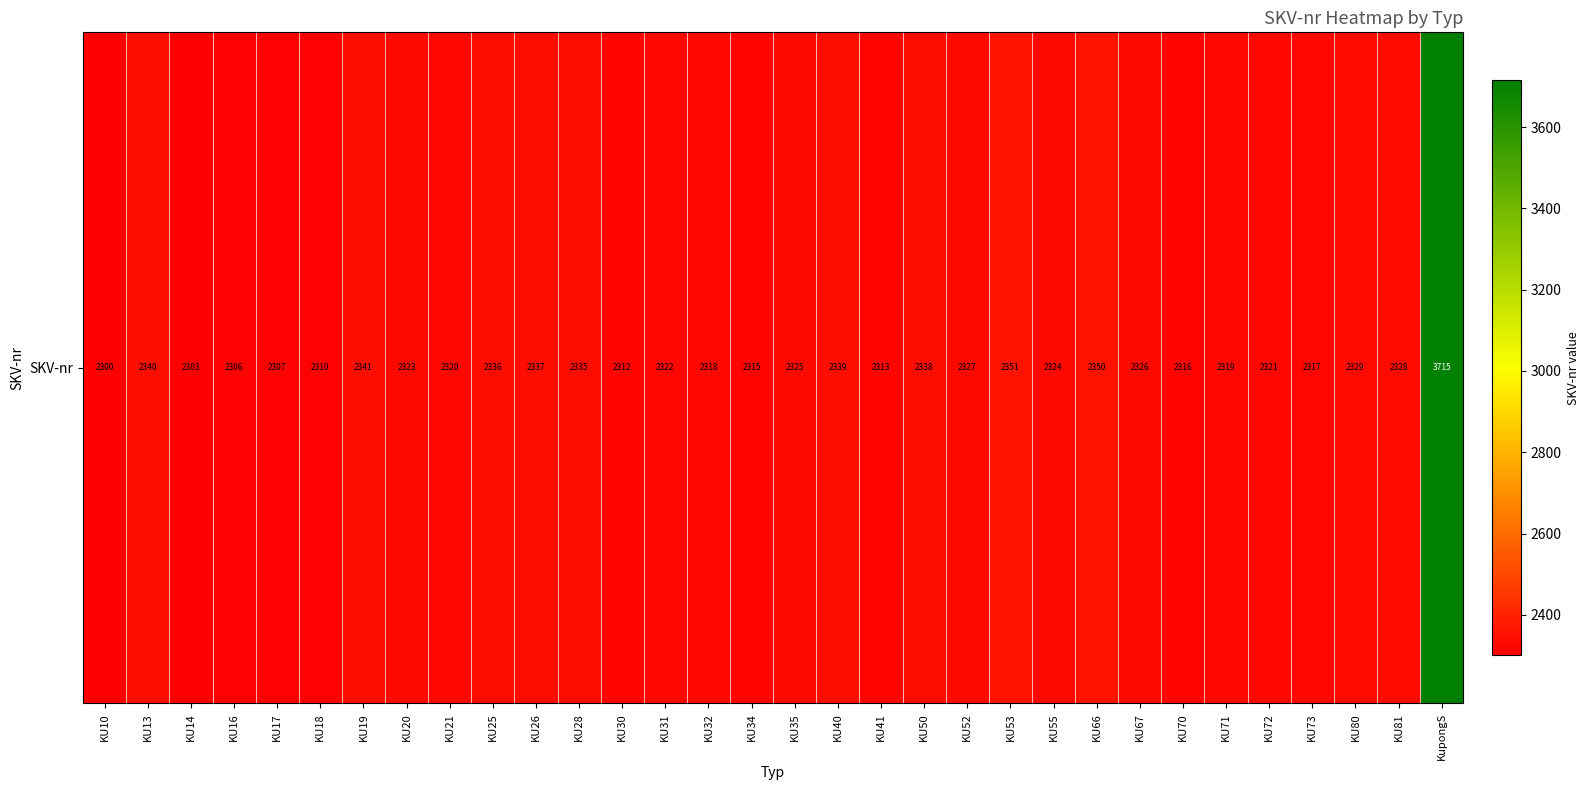

What is the maximum value shown in the chart?

3715